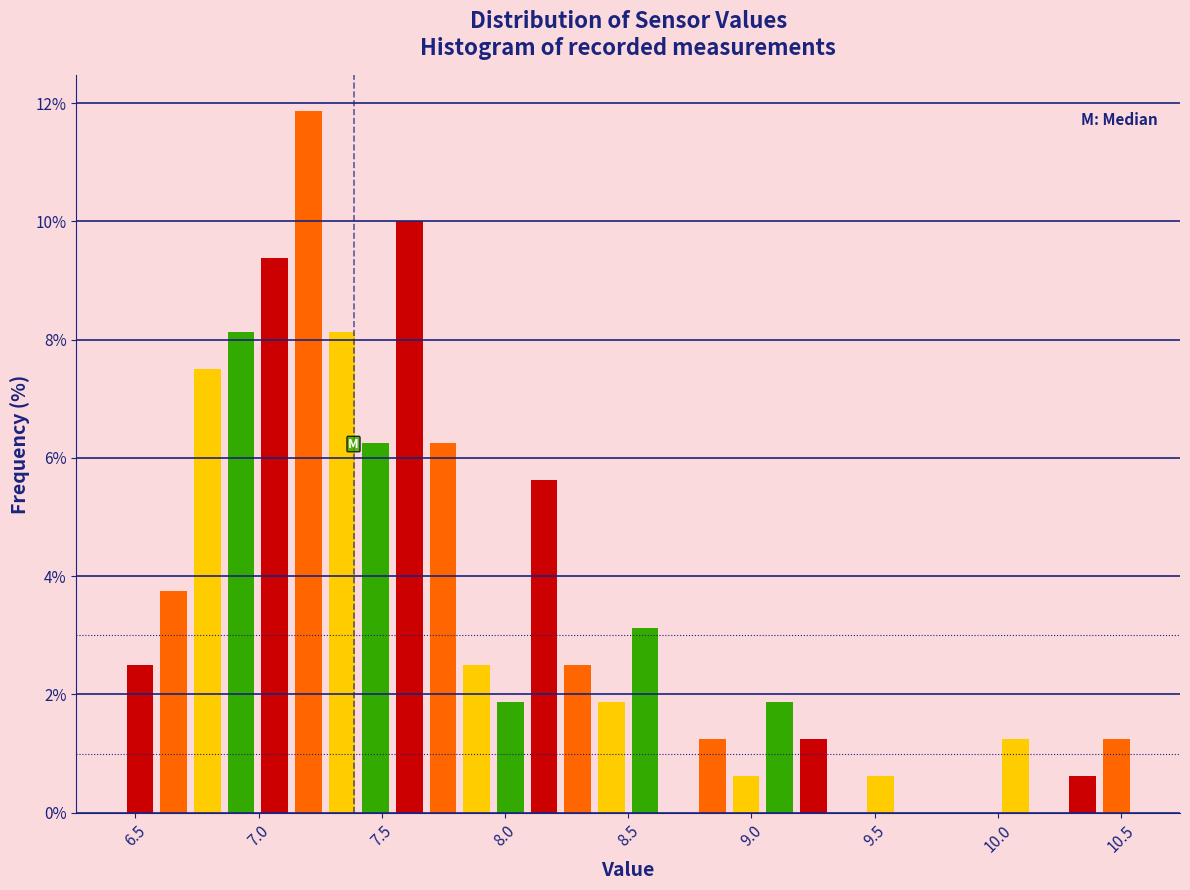

Read against the x-axis, roughly where is the centre of the tallest bar?

7.20